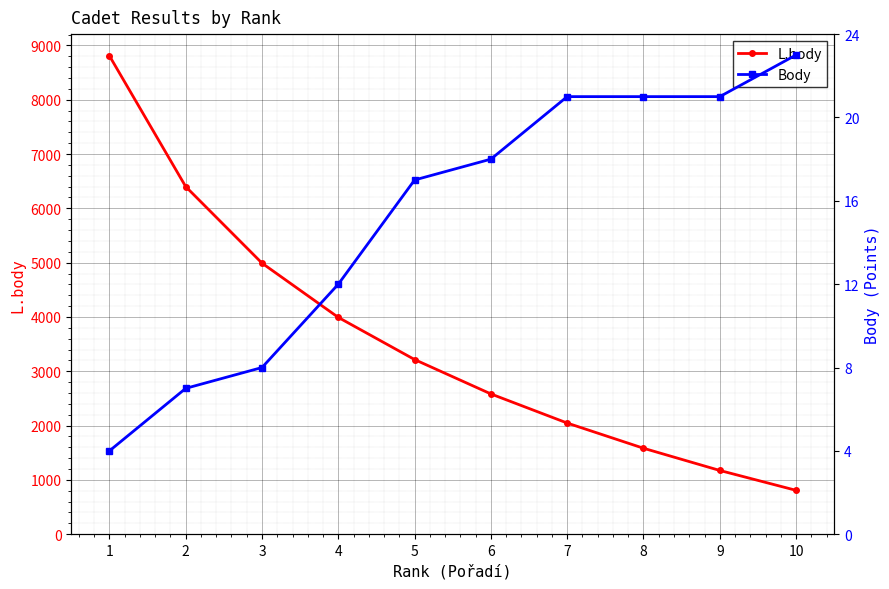

At which category is the sum across all series the highest?

1